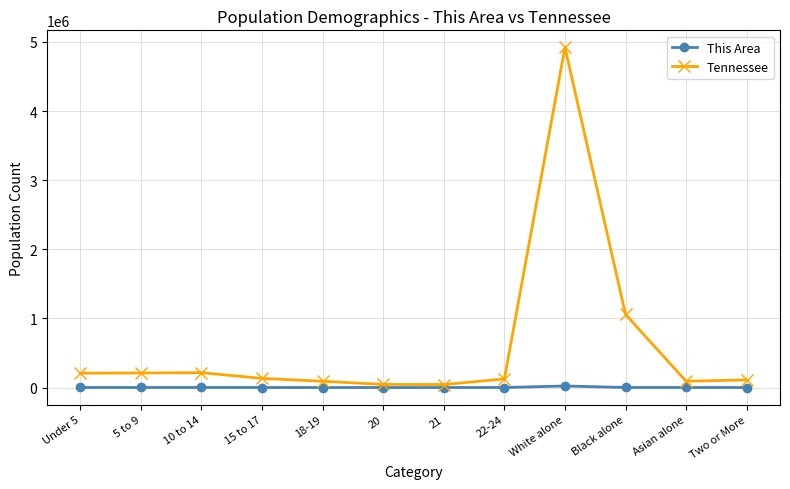

Which series has the largest range (max minus min)?

Tennessee